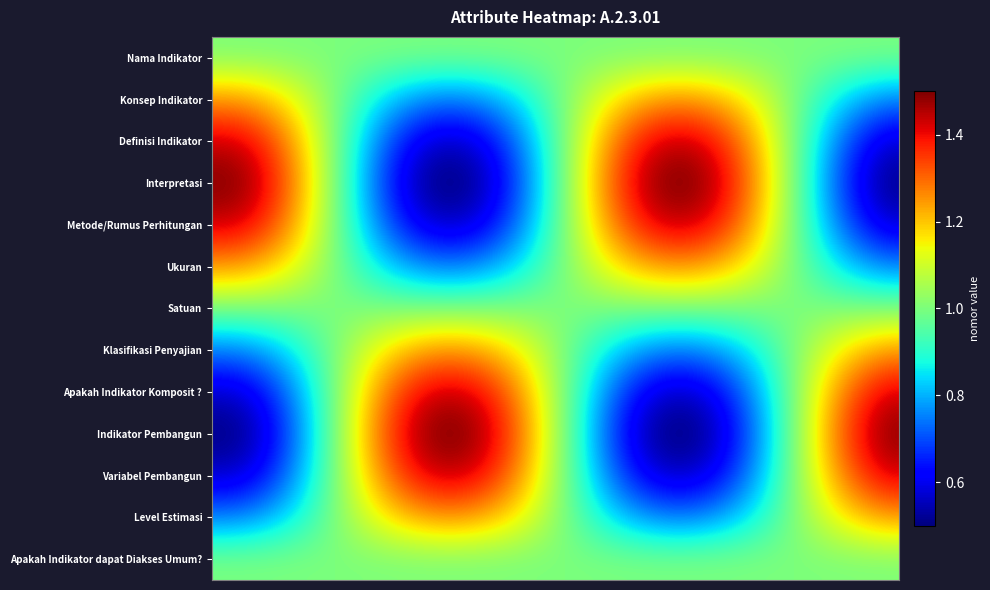

Reading left to right, extract all data points from this chart.

Nama Indikator: 1.0	1.0	1.0	1.0	1.0	1.0	1.0	1.0	1.0	1.0	1.0	1.0	1.0	1.0	1.0	1.0	1.0	1.0	1.0	1.0	1.0	1.0	1.0	1.0	1.0	1.0	1.0	1.0	1.0	1.0	1.0	1.0	1.0	1.0	1.0	1.0	1.0	1.0	1.0	1.0
Konsep Indikator: 1.2	1.2	1.2	1.2	1.1	1.1	1.0	1.0	0.9	0.9	0.8	0.8	0.8	0.8	0.8	0.8	0.8	0.8	0.9	0.9	1.0	1.1	1.1	1.2	1.2	1.2	1.2	1.2	1.2	1.2	1.2	1.1	1.1	1.0	1.0	0.9	0.9	0.8	0.8	0.8
Definisi Indikator: 1.4	1.4	1.4	1.3	1.3	1.2	1.1	1.0	0.9	0.8	0.7	0.6	0.6	0.6	0.6	0.6	0.6	0.7	0.8	0.9	1.0	1.1	1.2	1.3	1.4	1.4	1.4	1.4	1.4	1.4	1.3	1.2	1.1	1.0	0.9	0.8	0.7	0.7	0.6	0.6
Interpretasi: 1.5	1.5	1.4	1.4	1.3	1.2	1.1	1.0	0.8	0.7	0.6	0.6	0.5	0.5	0.5	0.5	0.6	0.7	0.8	0.9	1.0	1.1	1.2	1.3	1.4	1.5	1.5	1.5	1.5	1.4	1.4	1.3	1.2	1.0	0.9	0.8	0.7	0.6	0.6	0.5
Metode/Rumus Perhitungan: 1.4	1.4	1.4	1.3	1.3	1.2	1.1	1.0	0.9	0.8	0.7	0.6	0.6	0.6	0.6	0.6	0.6	0.7	0.8	0.9	1.0	1.1	1.2	1.3	1.4	1.4	1.4	1.4	1.4	1.4	1.3	1.2	1.1	1.0	0.9	0.8	0.7	0.7	0.6	0.6
Ukuran: 1.2	1.2	1.2	1.2	1.1	1.1	1.0	1.0	0.9	0.9	0.8	0.8	0.8	0.8	0.8	0.8	0.8	0.8	0.9	0.9	1.0	1.1	1.1	1.2	1.2	1.2	1.2	1.2	1.2	1.2	1.2	1.1	1.1	1.0	1.0	0.9	0.9	0.8	0.8	0.8
Satuan: 1.0	1.0	1.0	1.0	1.0	1.0	1.0	1.0	1.0	1.0	1.0	1.0	1.0	1.0	1.0	1.0	1.0	1.0	1.0	1.0	1.0	1.0	1.0	1.0	1.0	1.0	1.0	1.0	1.0	1.0	1.0	1.0	1.0	1.0	1.0	1.0	1.0	1.0	1.0	1.0
Klasifikasi Penyajian: 0.8	0.8	0.8	0.8	0.9	0.9	1.0	1.0	1.1	1.1	1.2	1.2	1.2	1.2	1.2	1.2	1.2	1.2	1.1	1.1	1.0	0.9	0.9	0.8	0.8	0.8	0.8	0.8	0.8	0.8	0.8	0.9	0.9	1.0	1.0	1.1	1.1	1.2	1.2	1.2
Apakah Indikator Komposit ?: 0.6	0.6	0.6	0.7	0.7	0.8	0.9	1.0	1.1	1.2	1.3	1.4	1.4	1.4	1.4	1.4	1.4	1.3	1.2	1.1	1.0	0.9	0.8	0.7	0.6	0.6	0.6	0.6	0.6	0.6	0.7	0.8	0.9	1.0	1.1	1.2	1.3	1.3	1.4	1.4
Indikator Pembangun: 0.5	0.5	0.6	0.6	0.7	0.8	0.9	1.0	1.2	1.3	1.4	1.4	1.5	1.5	1.5	1.5	1.4	1.3	1.2	1.1	1.0	0.9	0.8	0.7	0.6	0.5	0.5	0.5	0.5	0.6	0.6	0.7	0.8	1.0	1.1	1.2	1.3	1.4	1.4	1.5
Variabel Pembangun: 0.6	0.6	0.6	0.7	0.7	0.8	0.9	1.0	1.1	1.2	1.3	1.4	1.4	1.4	1.4	1.4	1.4	1.3	1.2	1.1	1.0	0.9	0.8	0.7	0.6	0.6	0.6	0.6	0.6	0.6	0.7	0.8	0.9	1.0	1.1	1.2	1.3	1.3	1.4	1.4
Level Estimasi: 0.7	0.8	0.8	0.8	0.9	0.9	1.0	1.0	1.1	1.1	1.2	1.2	1.2	1.2	1.2	1.2	1.2	1.2	1.1	1.1	1.0	0.9	0.9	0.8	0.8	0.8	0.8	0.8	0.8	0.8	0.8	0.9	0.9	1.0	1.0	1.1	1.1	1.2	1.2	1.2
Apakah Indikator dapat Diakses Umum?: 1.0	1.0	1.0	1.0	1.0	1.0	1.0	1.0	1.0	1.0	1.0	1.0	1.0	1.0	1.0	1.0	1.0	1.0	1.0	1.0	1.0	1.0	1.0	1.0	1.0	1.0	1.0	1.0	1.0	1.0	1.0	1.0	1.0	1.0	1.0	1.0	1.0	1.0	1.0	1.0